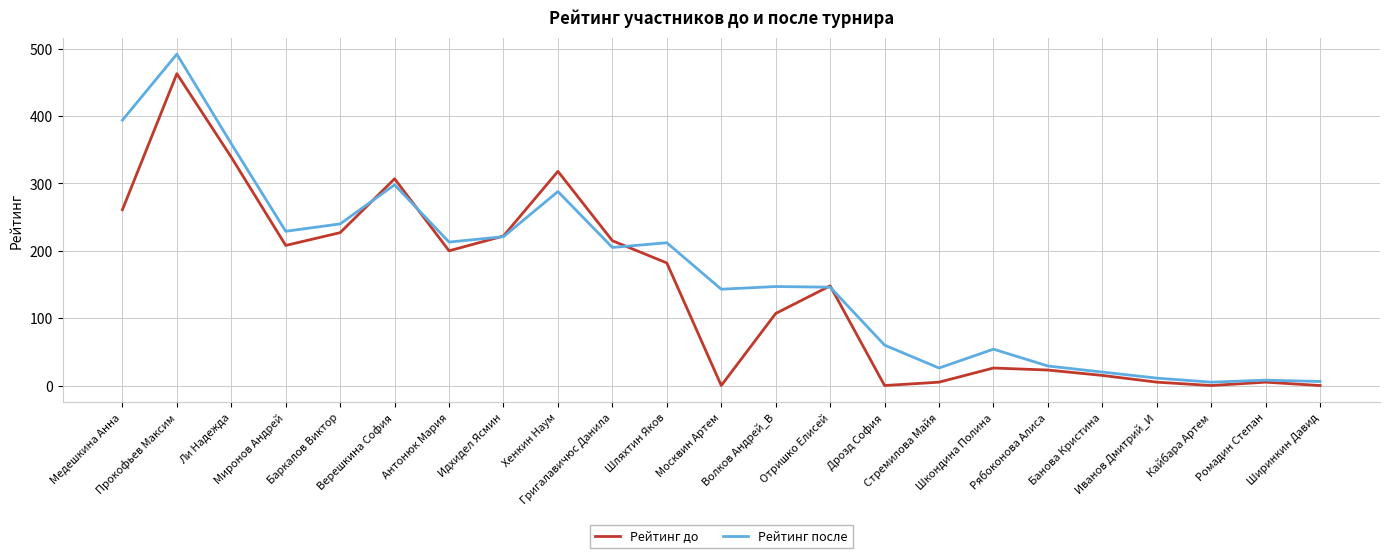

True or false: Рейтинг после and Рейтинг до cross at least once.

True